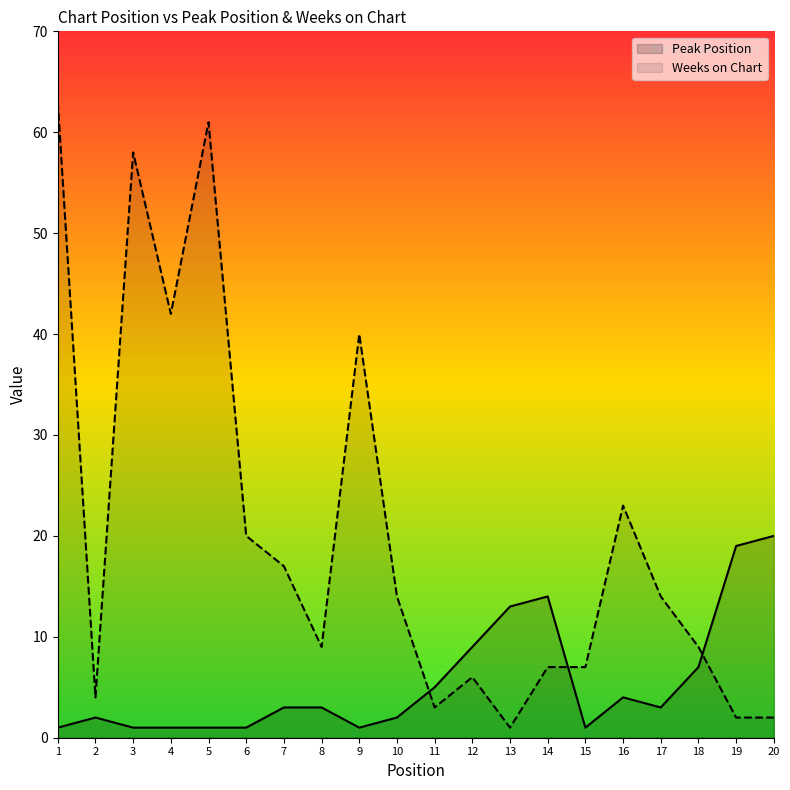

What is the minimum value shown in the chart?

1